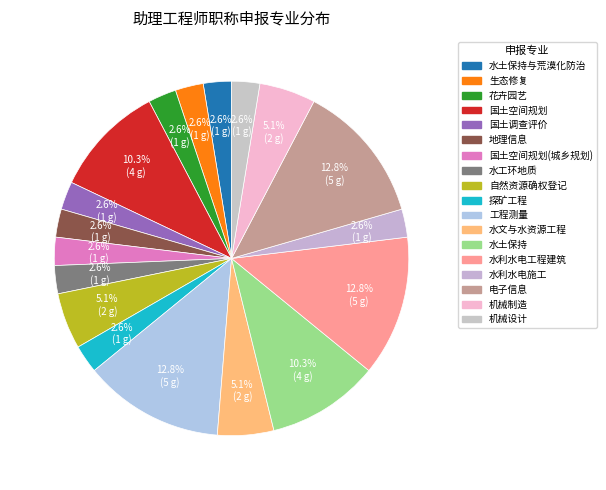

Is there a majority slice in this chart?

No